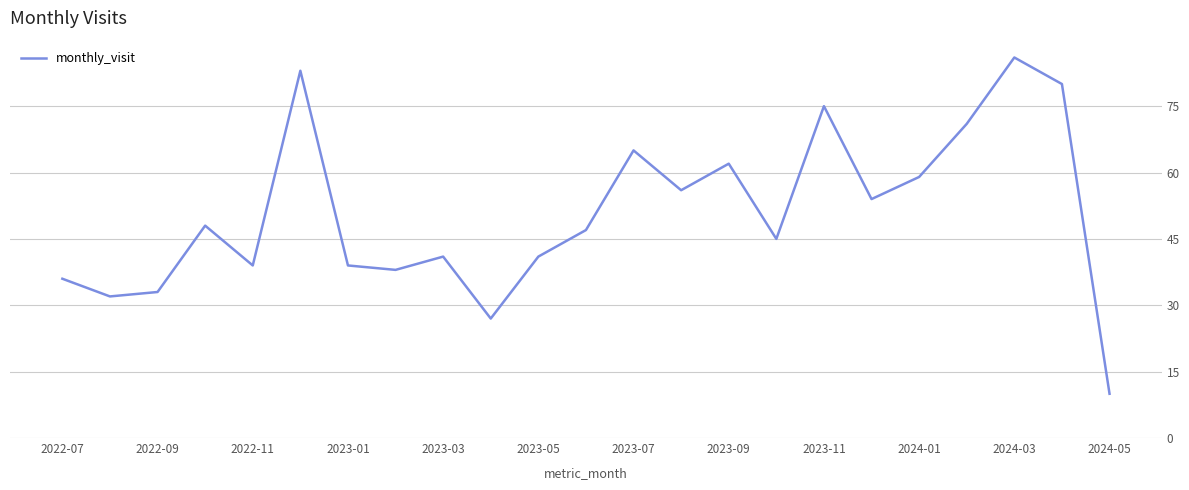

What is the difference between the second highest and second lowest values?

56